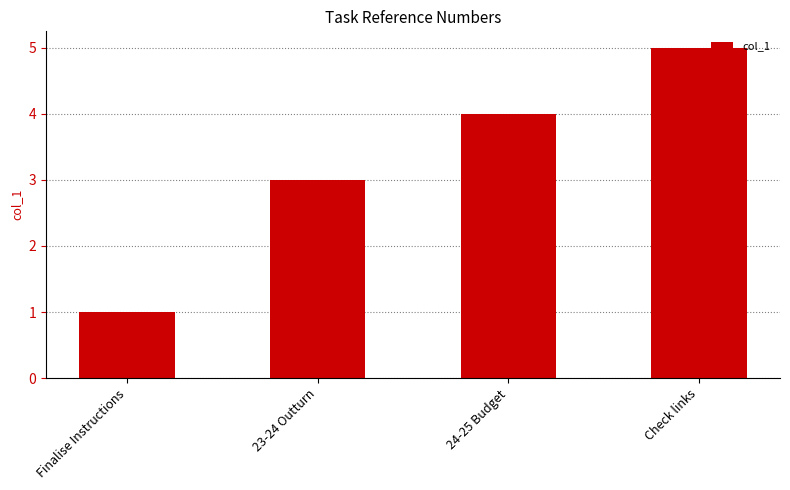

What is the ratio of the value at 24-25 Budget to the value at Finalise Instructions?

4.0